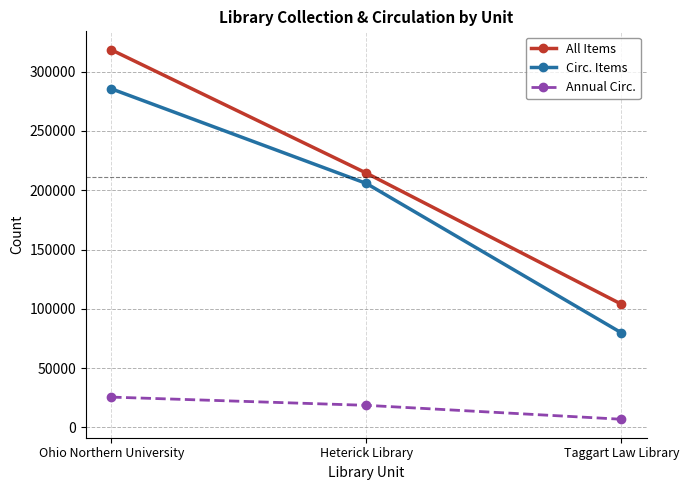

At which label does Annual Circ. first exceed 18665?

Ohio Northern University